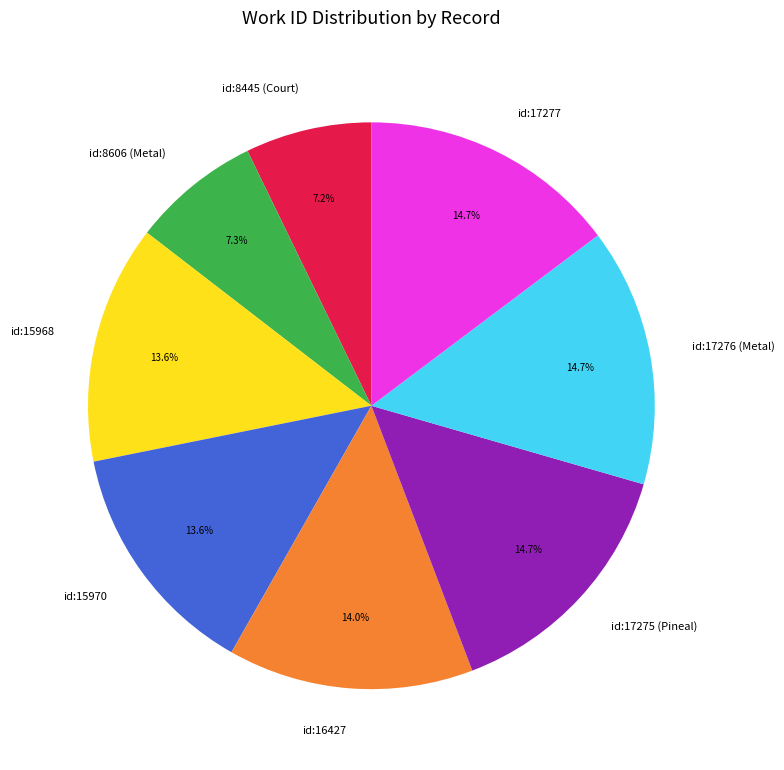

What percentage is NOT represented by id:17276 (Metal)?

85.3%